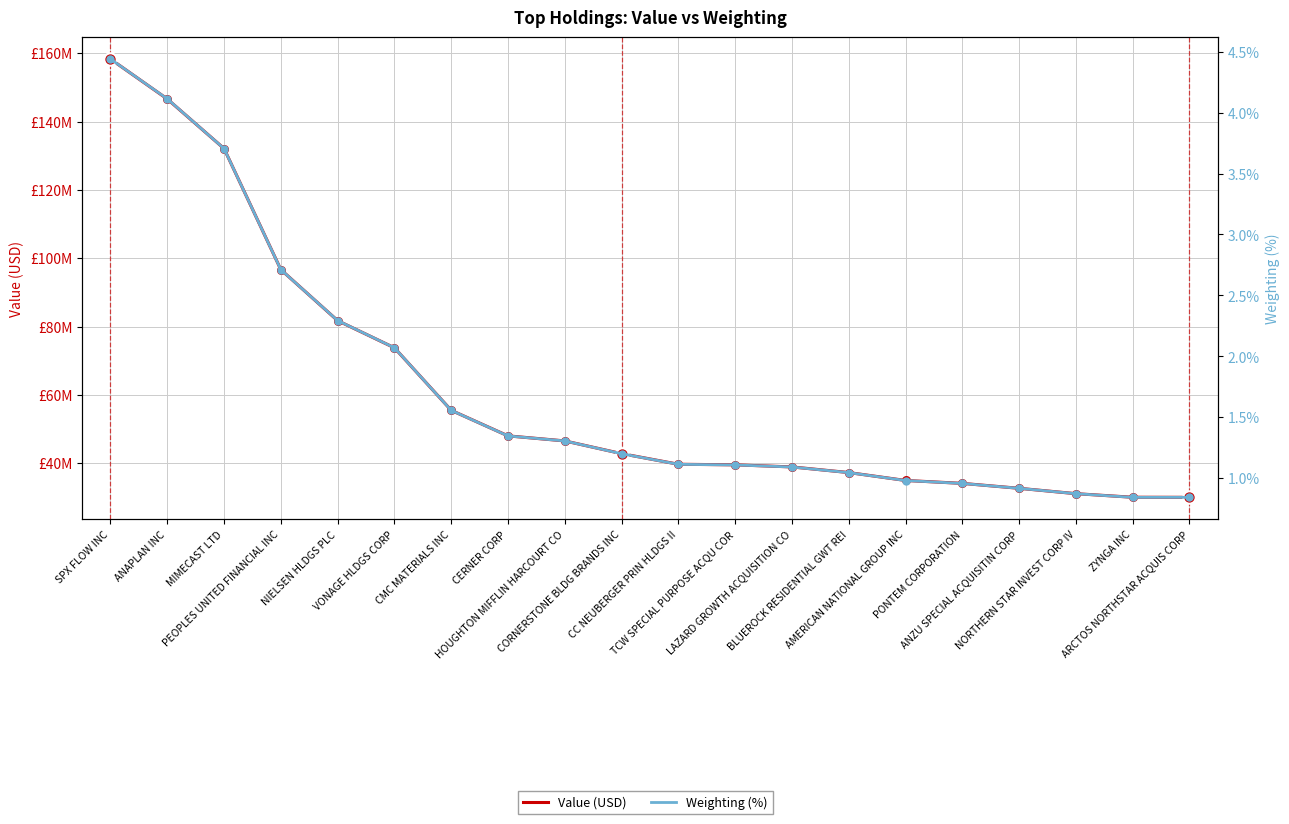

Which series reaches the maximum Y coordinate?

Value (USD)